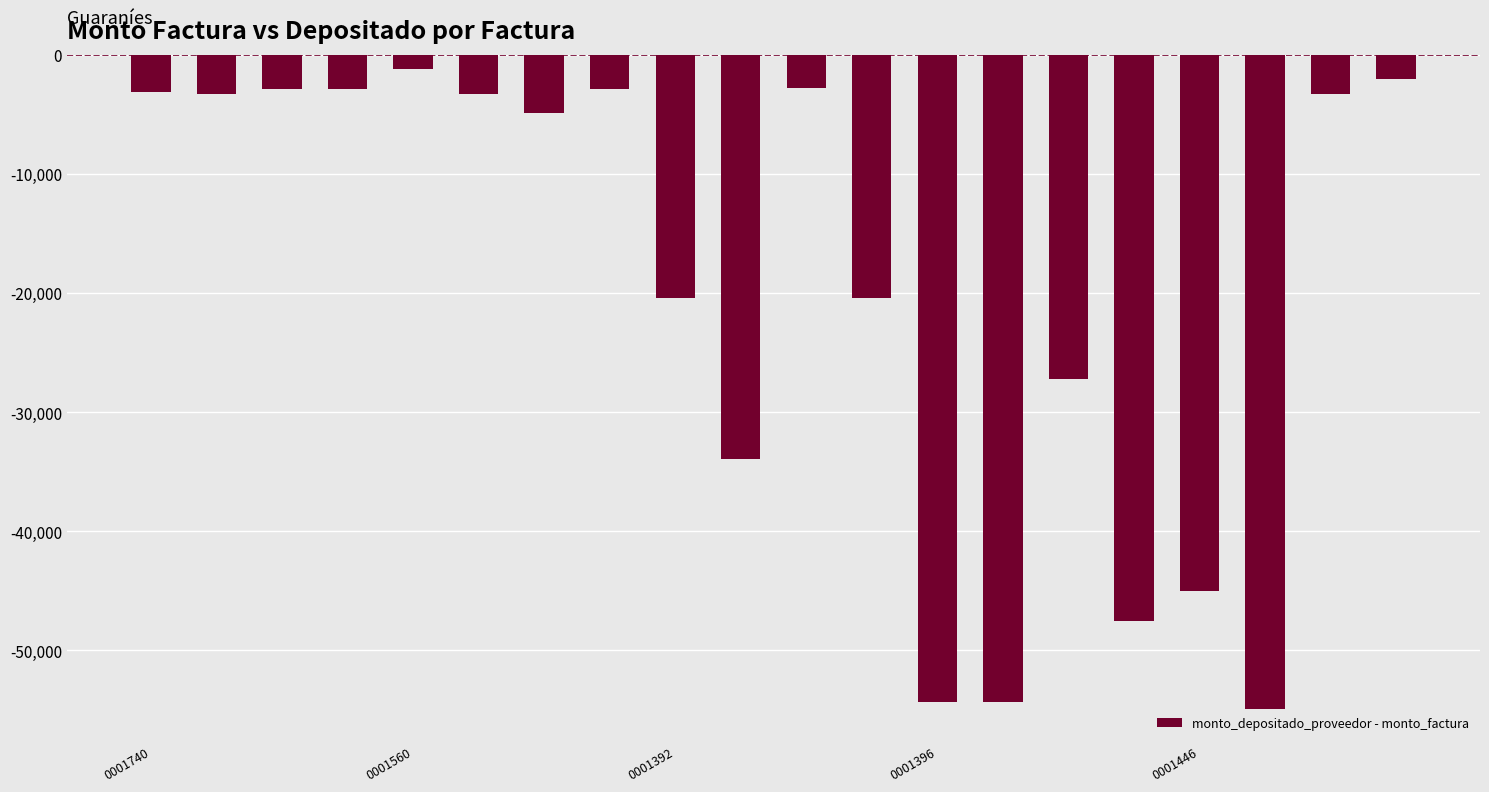

What is the average value?

-19534